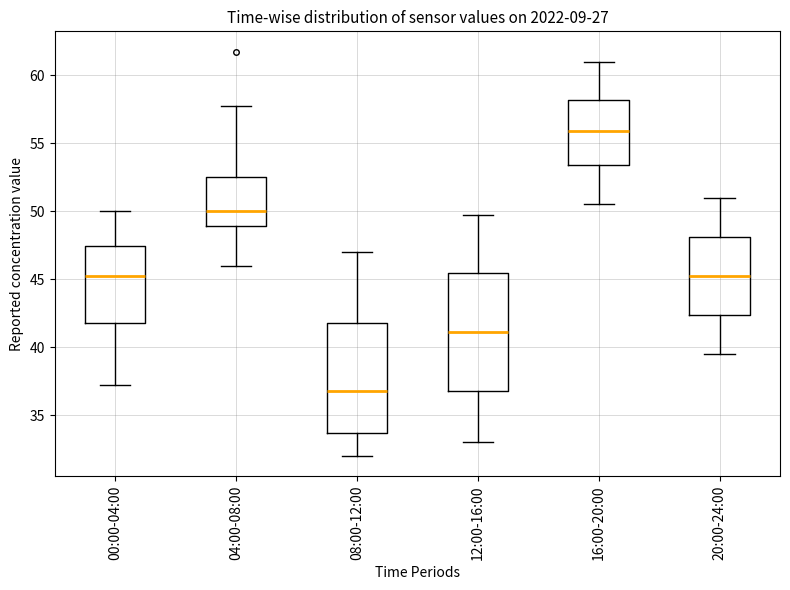

Which box has the highest median line?

16:00-20:00